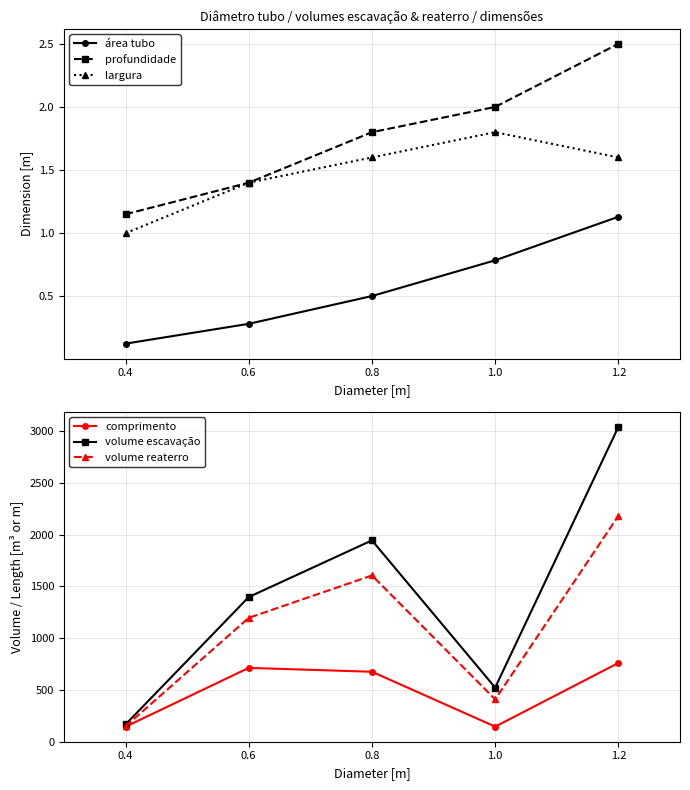

True or false: profundidade has more than 1 interior local peaks.

False